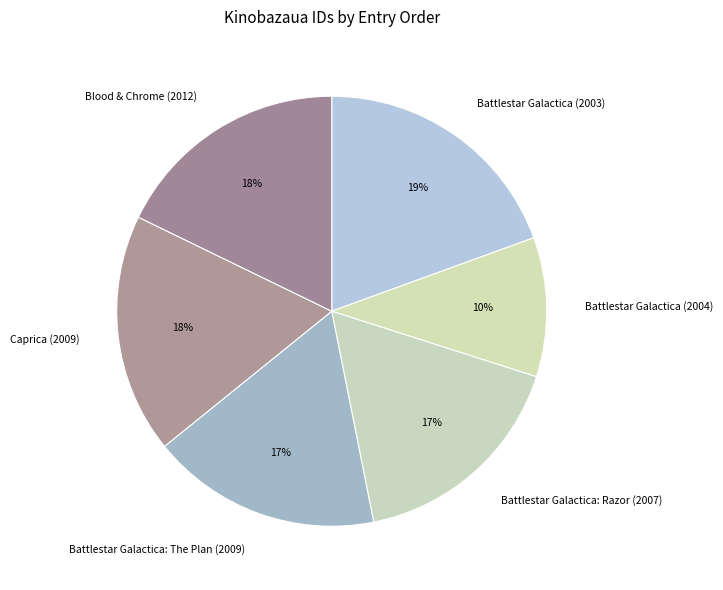

To the nearest percent, what is the difference between the largest and smallest slice percentages?

9%